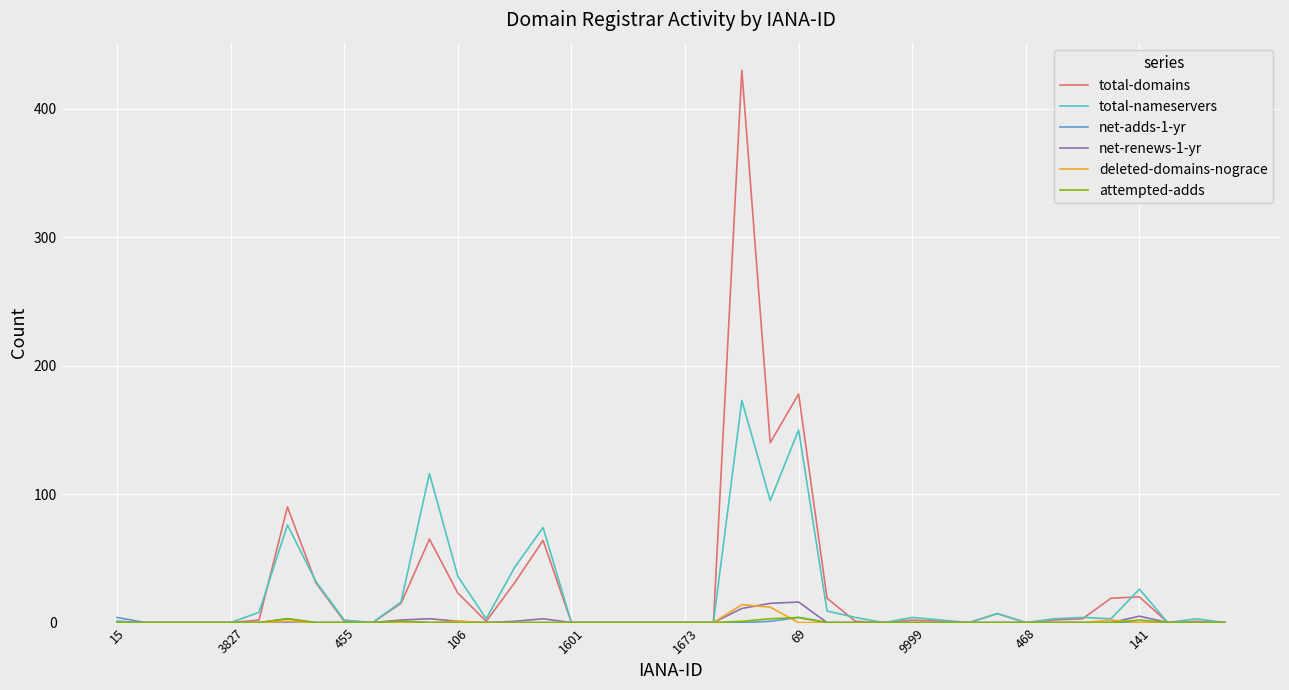

What is the maximum value shown in the chart?

430